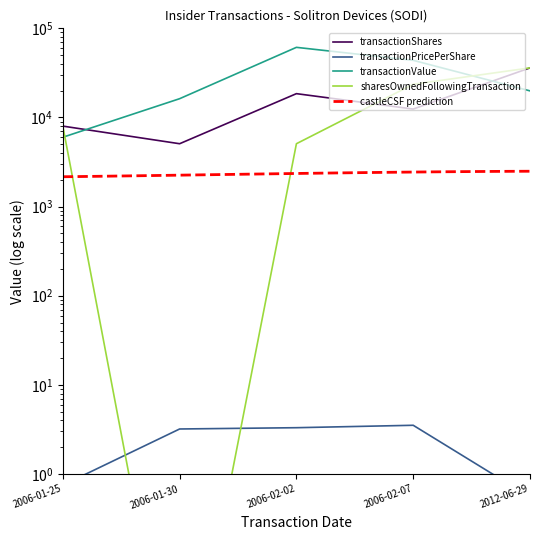

What is the maximum value shown in the chart?

61195.0